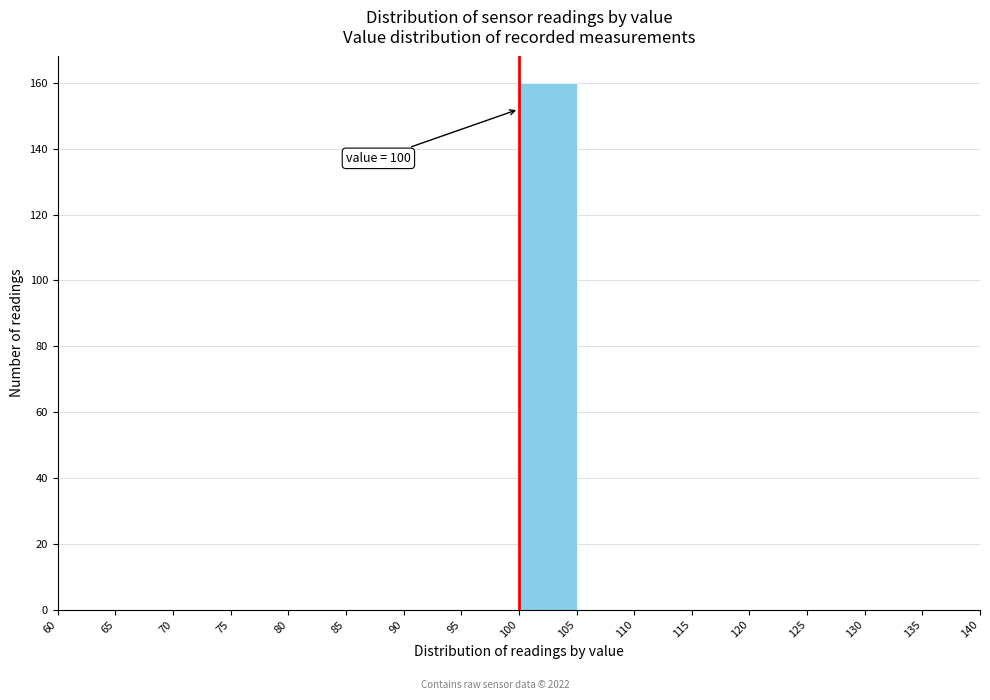

Which range on the x-axis has the tallest bar?

100 to 105